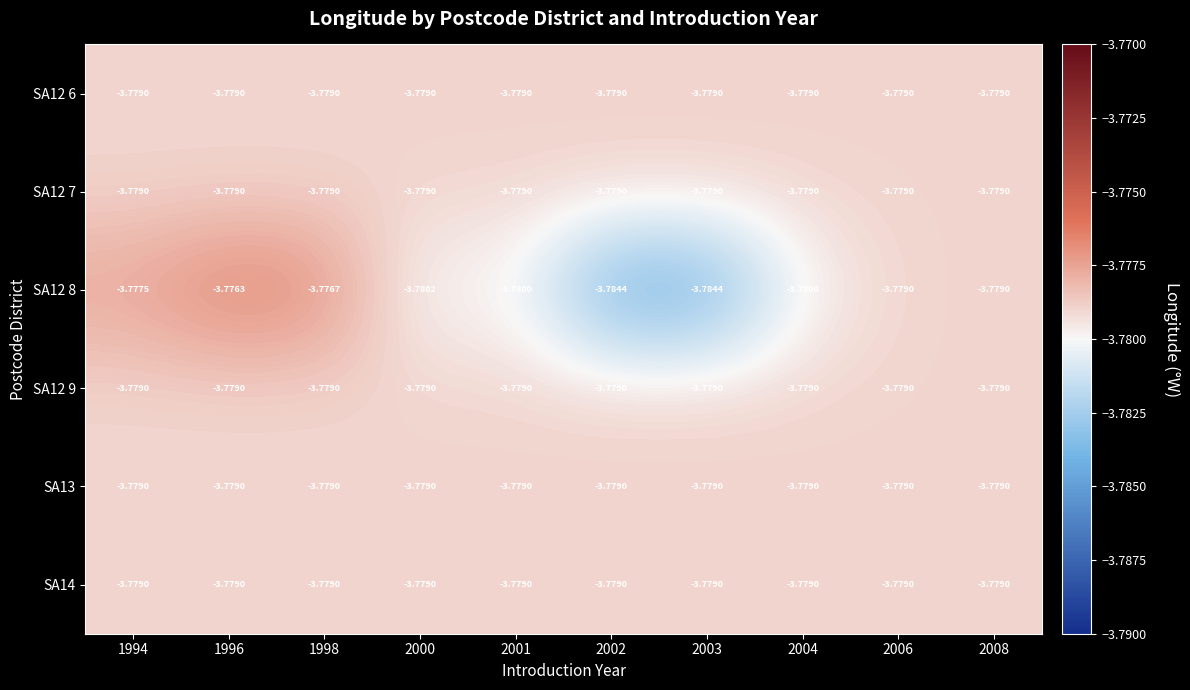

Count the number of data series in this chart.

6